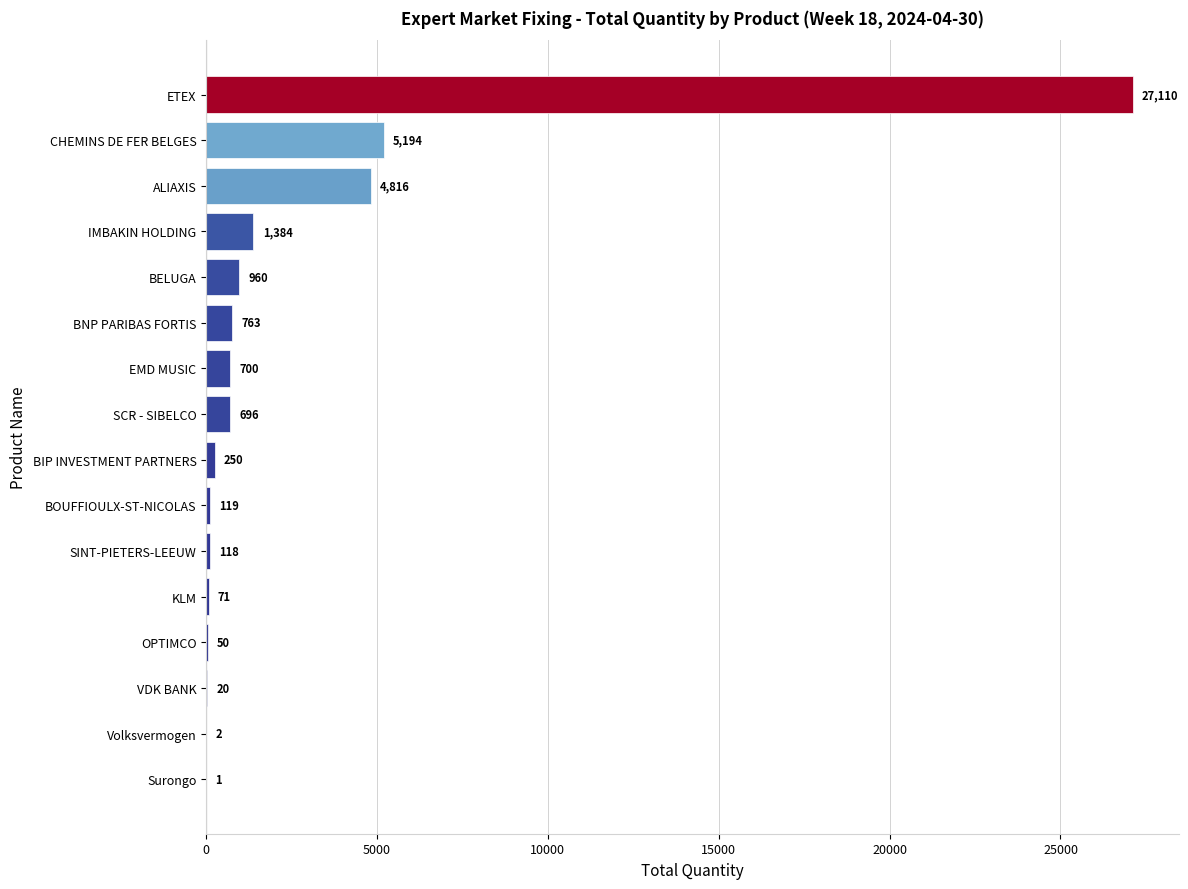

What is the change in value from BIP INVESTMENT PARTNERS to EMD MUSIC?

+450